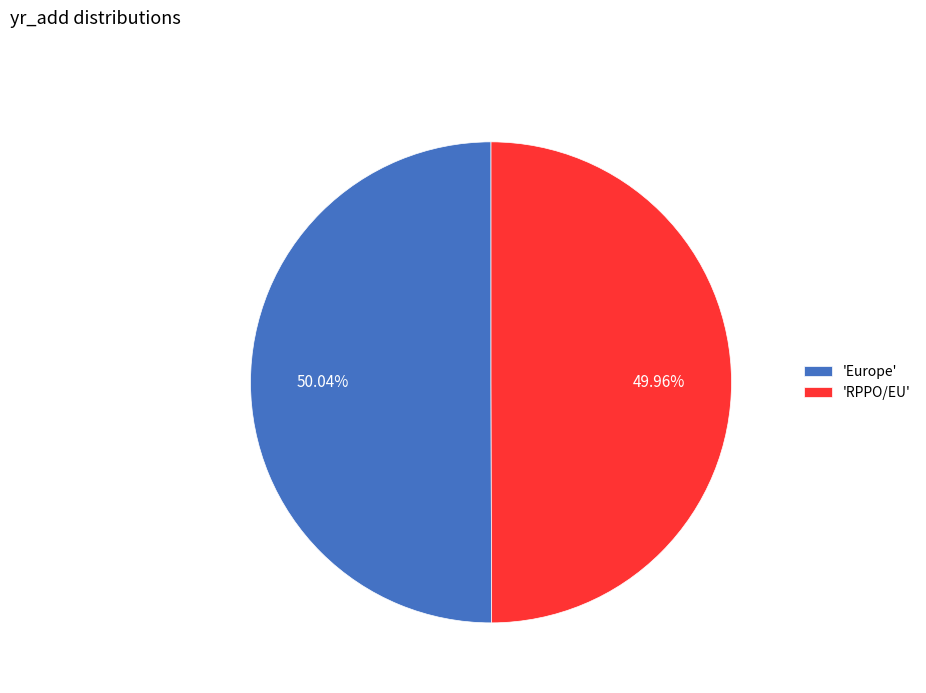

Is there a majority slice in this chart?

Yes